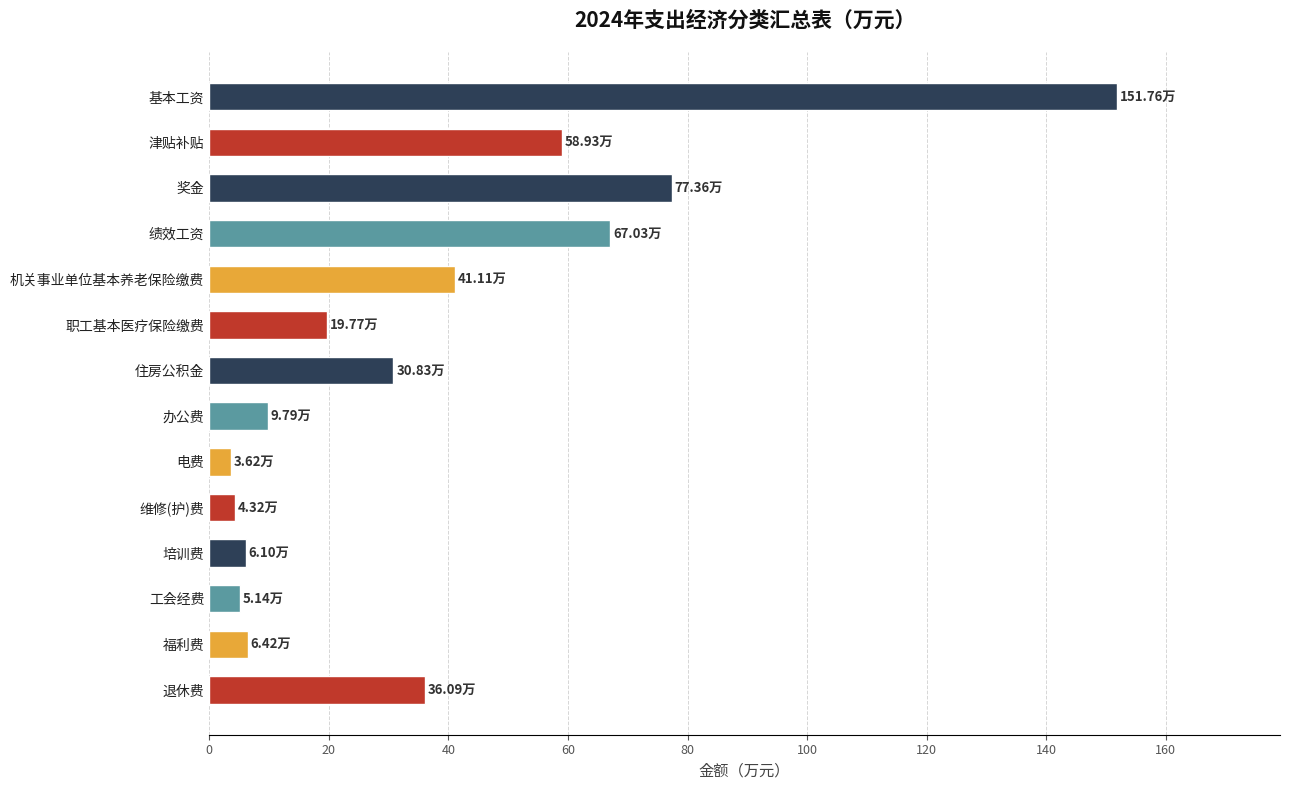

True or false: the data shows 6.4 at 福利费.

True